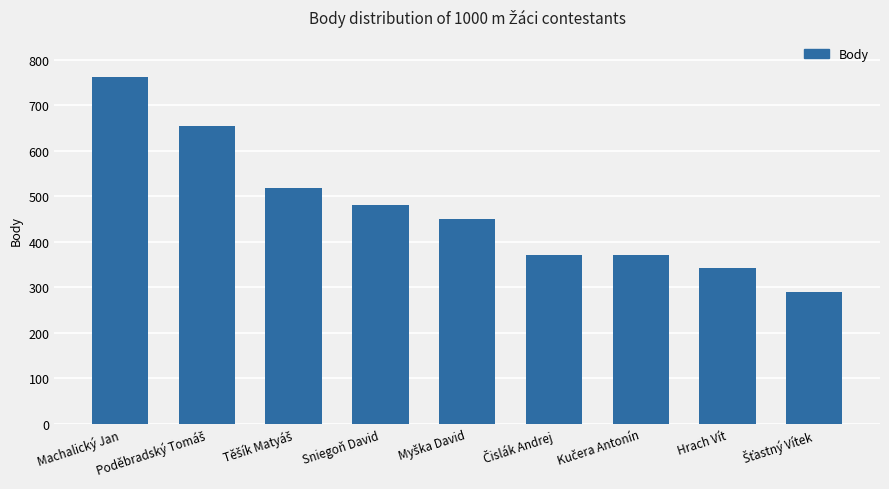

What is the value of the 3rd bar from the left?

519